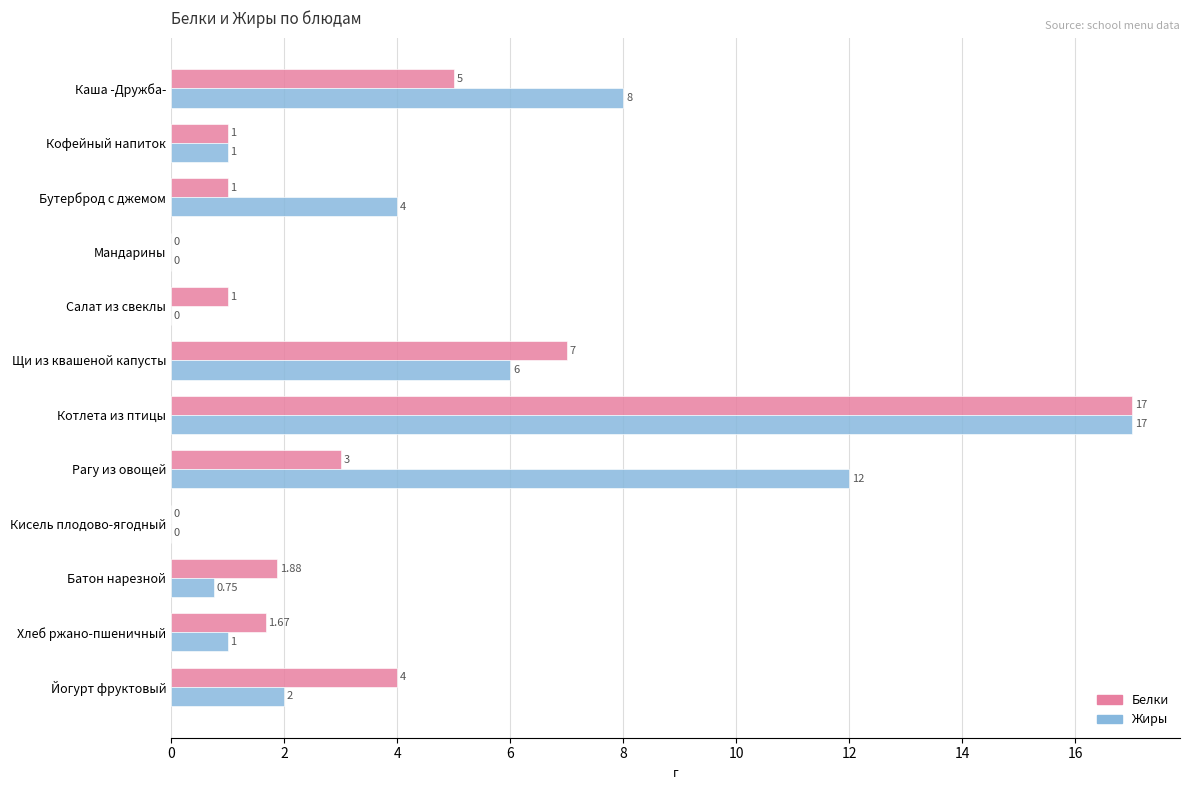

Which series has the largest total across all categories?

Жиры